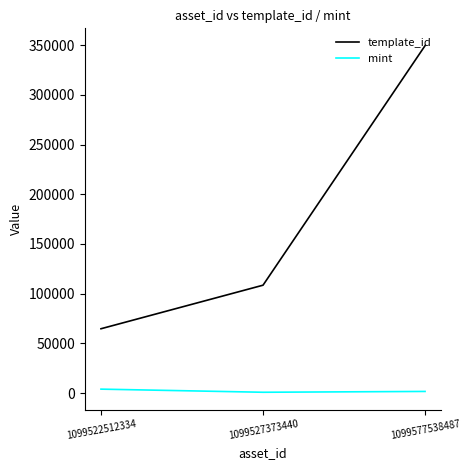

What is the total value across all series at 1099522512334?

68553